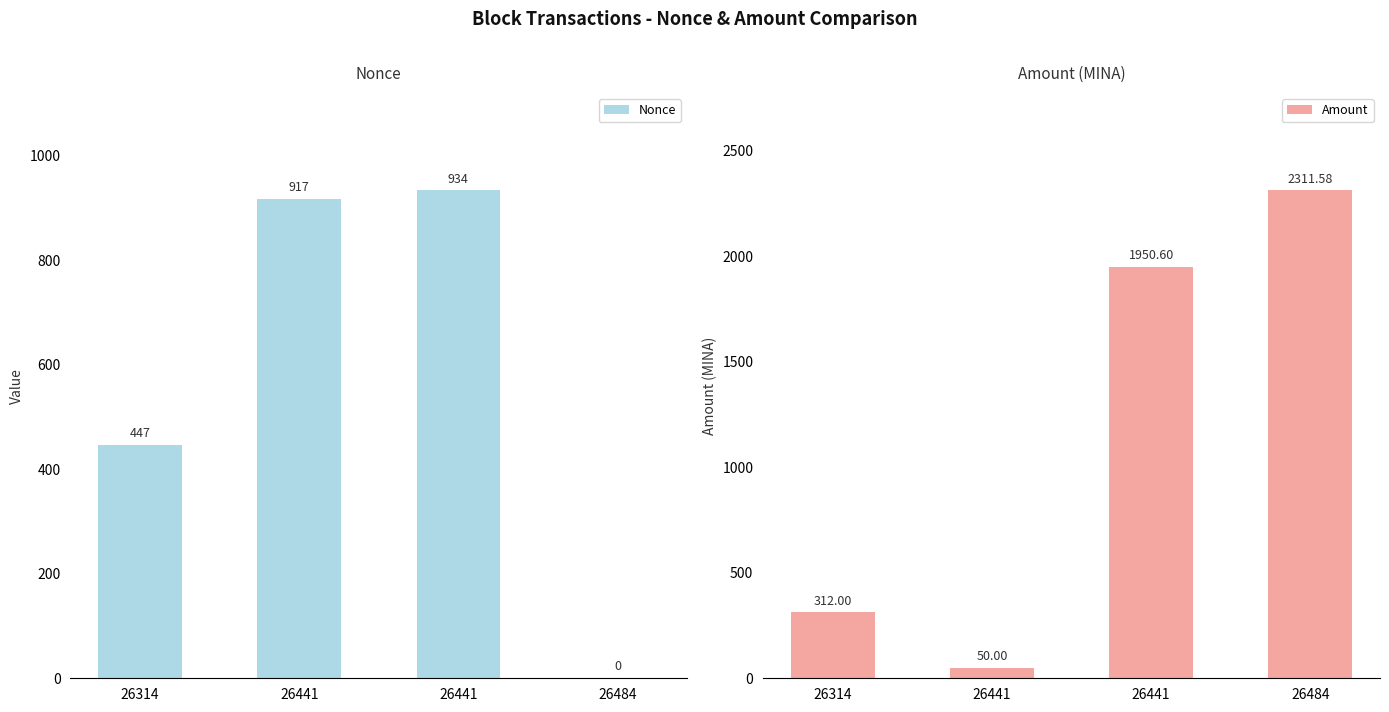

At which label does Nonce reach its minimum?

26484